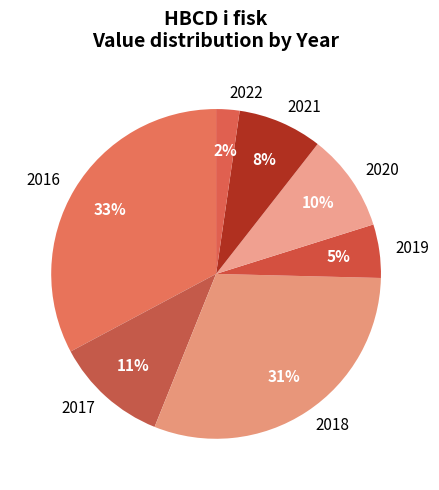

Which category has the biggest portion of the pie?

2016